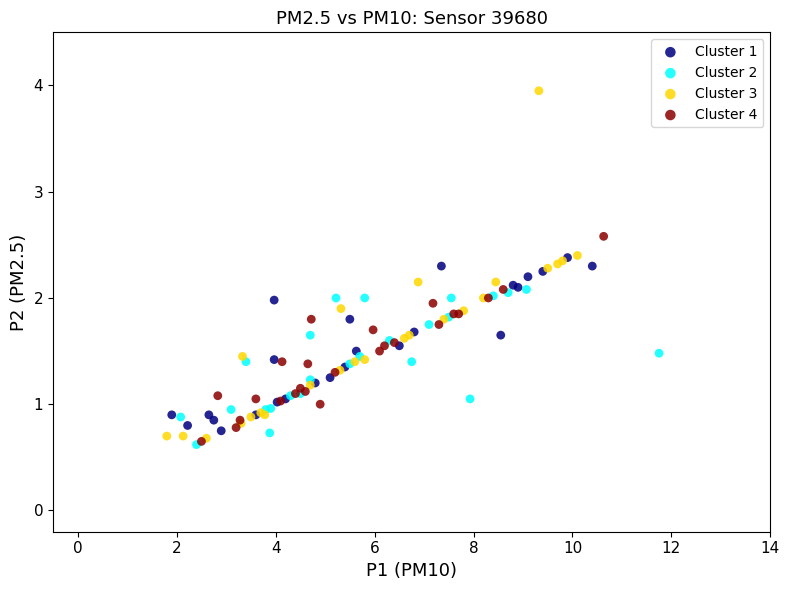

Which series has the largest Y range (max minus min)?

Cluster 3